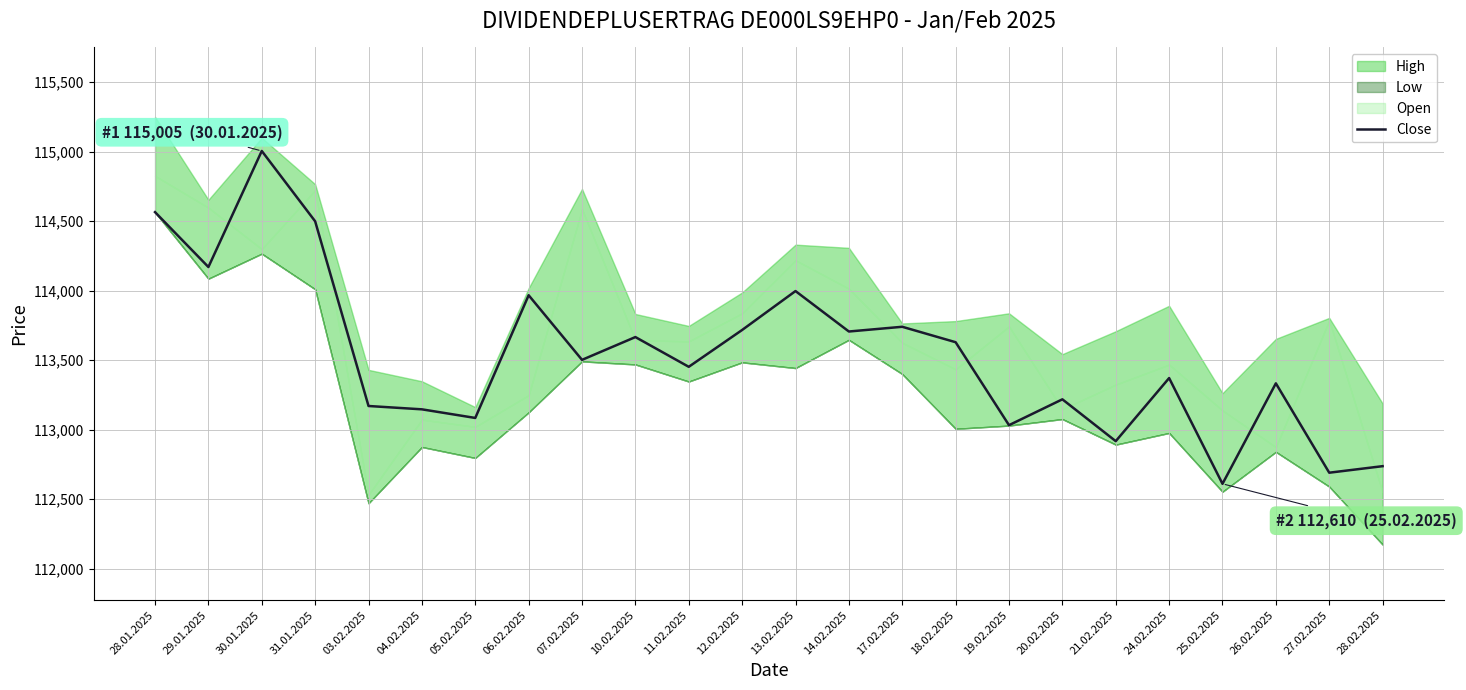

How many interior local valleys (lower than both neighbors) does the data have?

9